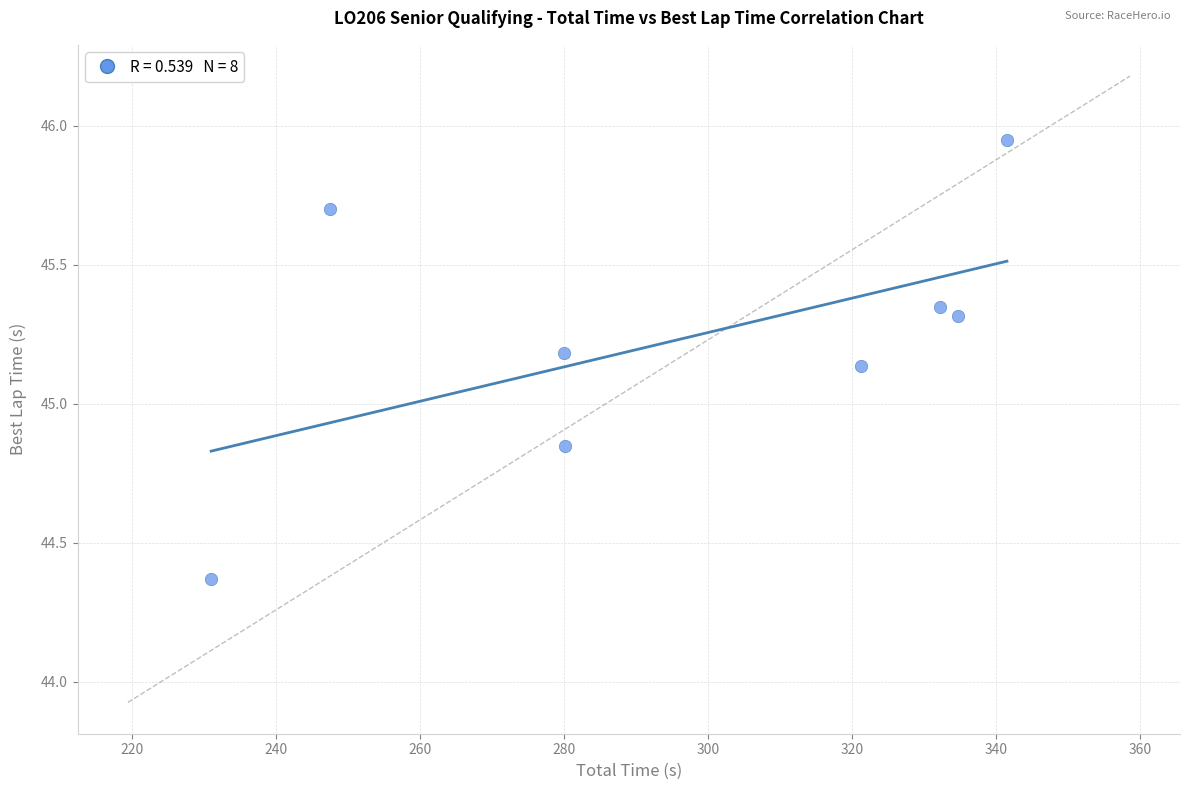

What is the range of X values (max minus min)?

110.5